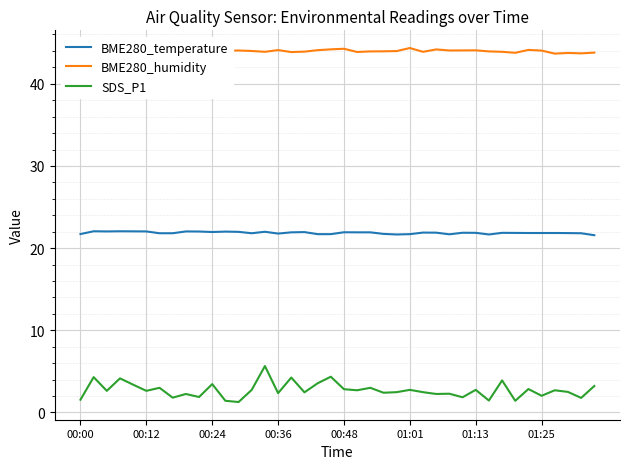

Which series has the largest total across all categories?

BME280_humidity